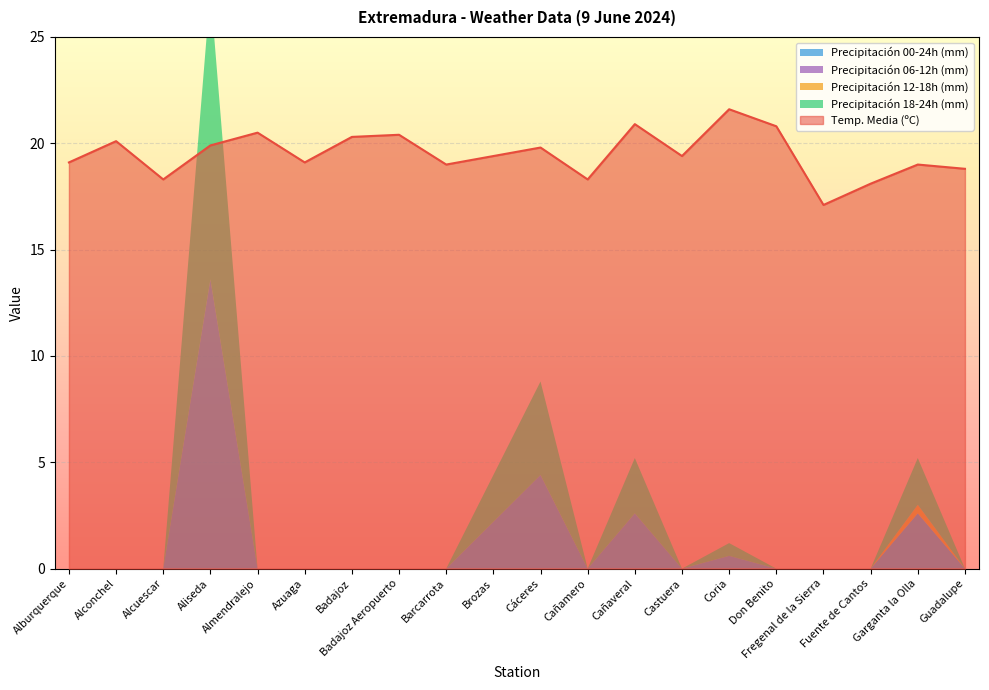

What is the spread (max minus min) of values at Badajoz Aeropuerto?

20.4